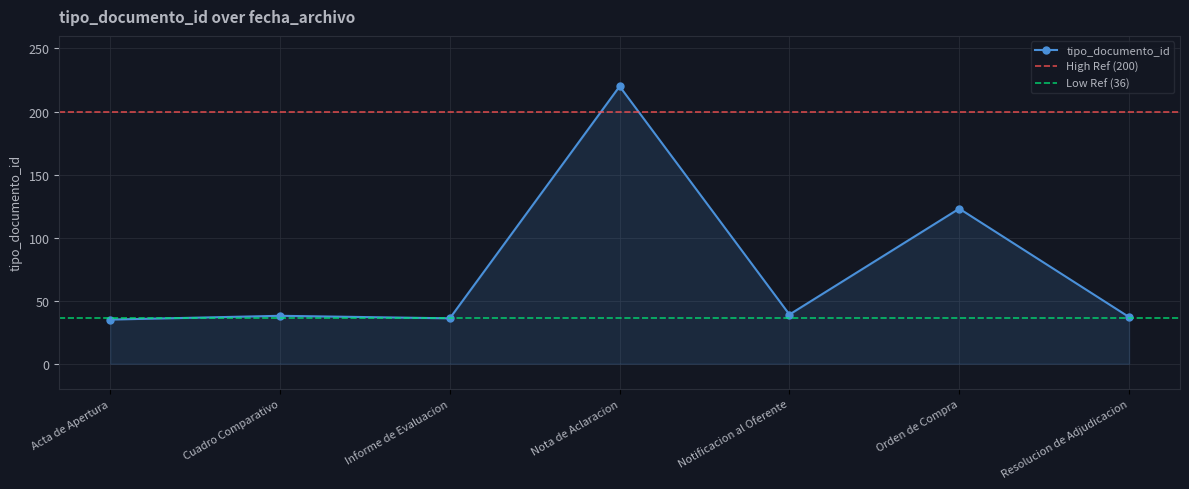

True or false: tipo_documento_id has a value of 36 at Informe de Evaluacion.

True